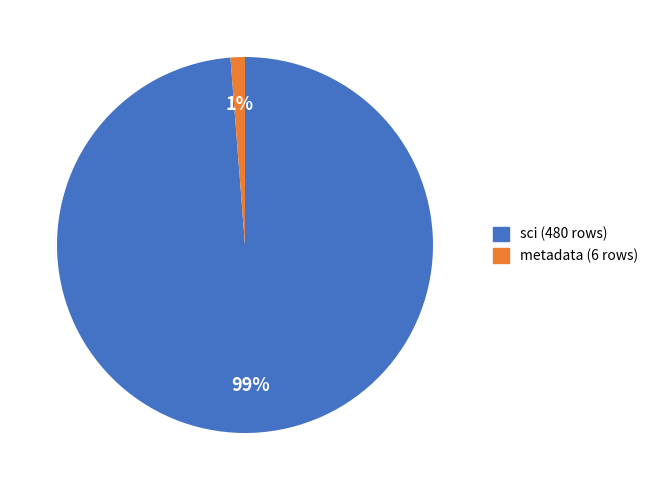

Is there any slice that represents more than half of the pie?

Yes